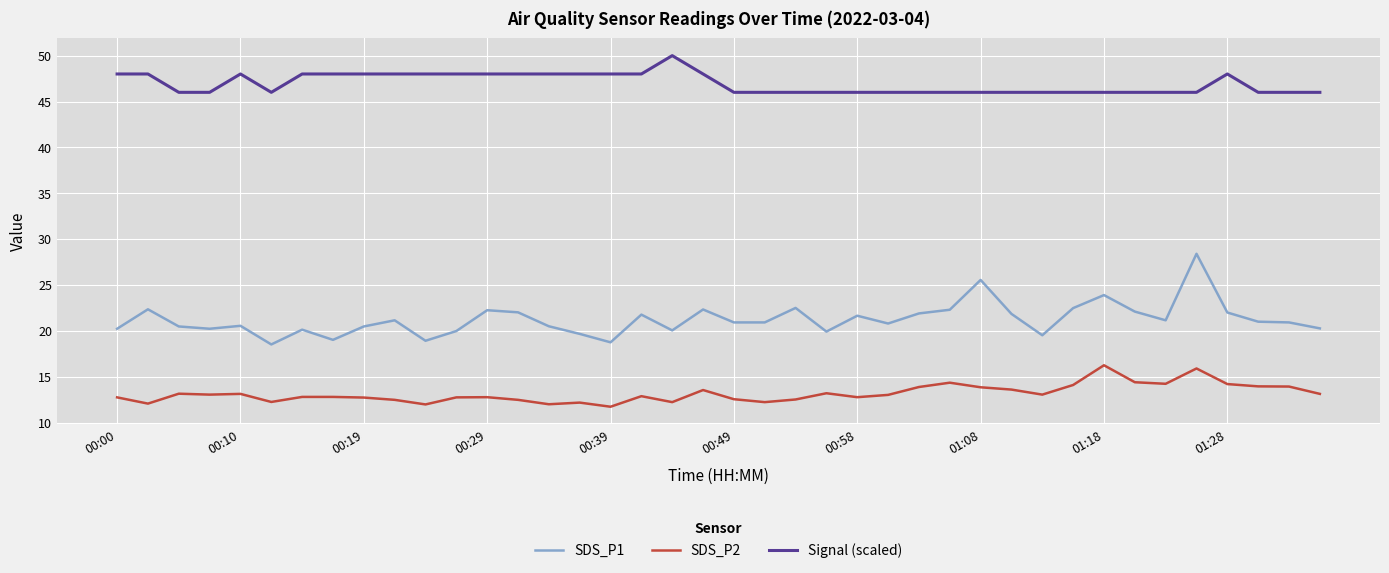

True or false: SDS_P1 and SDS_P2 intersect in this chart.

False